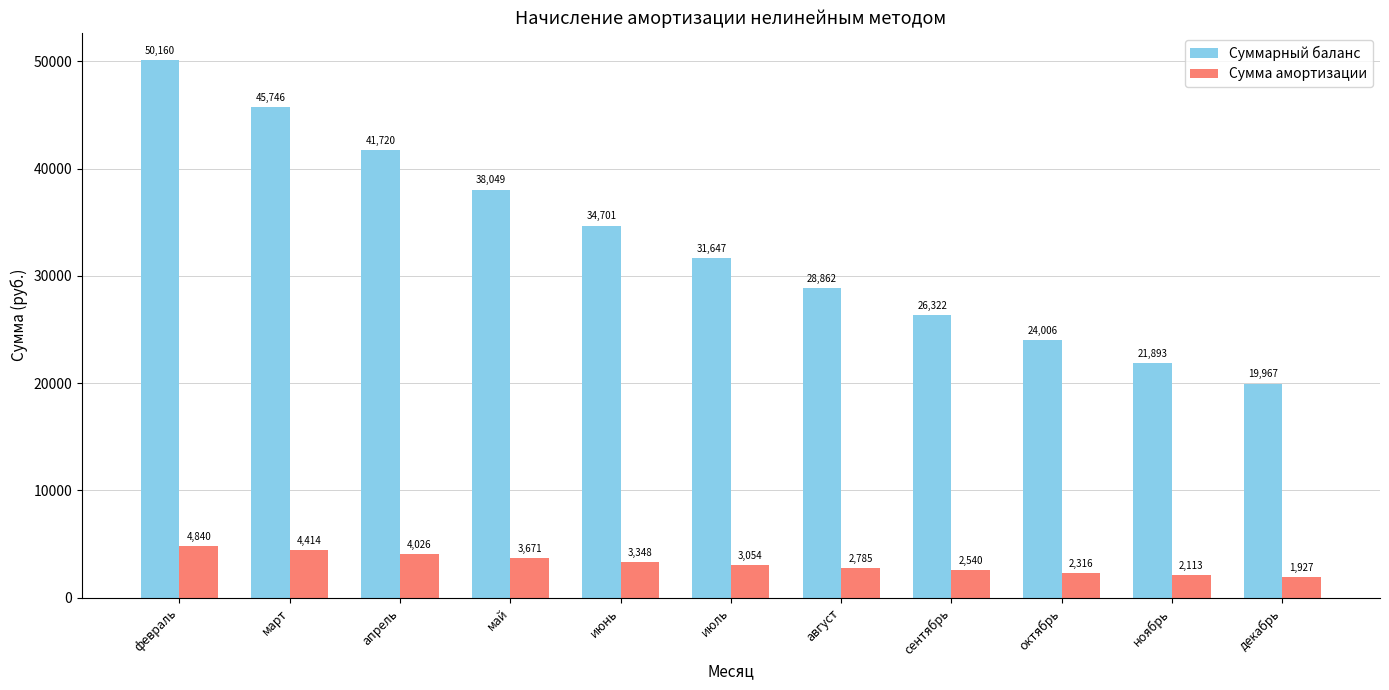

What is the lowest value of the Суммарный баланс series?

19966.7